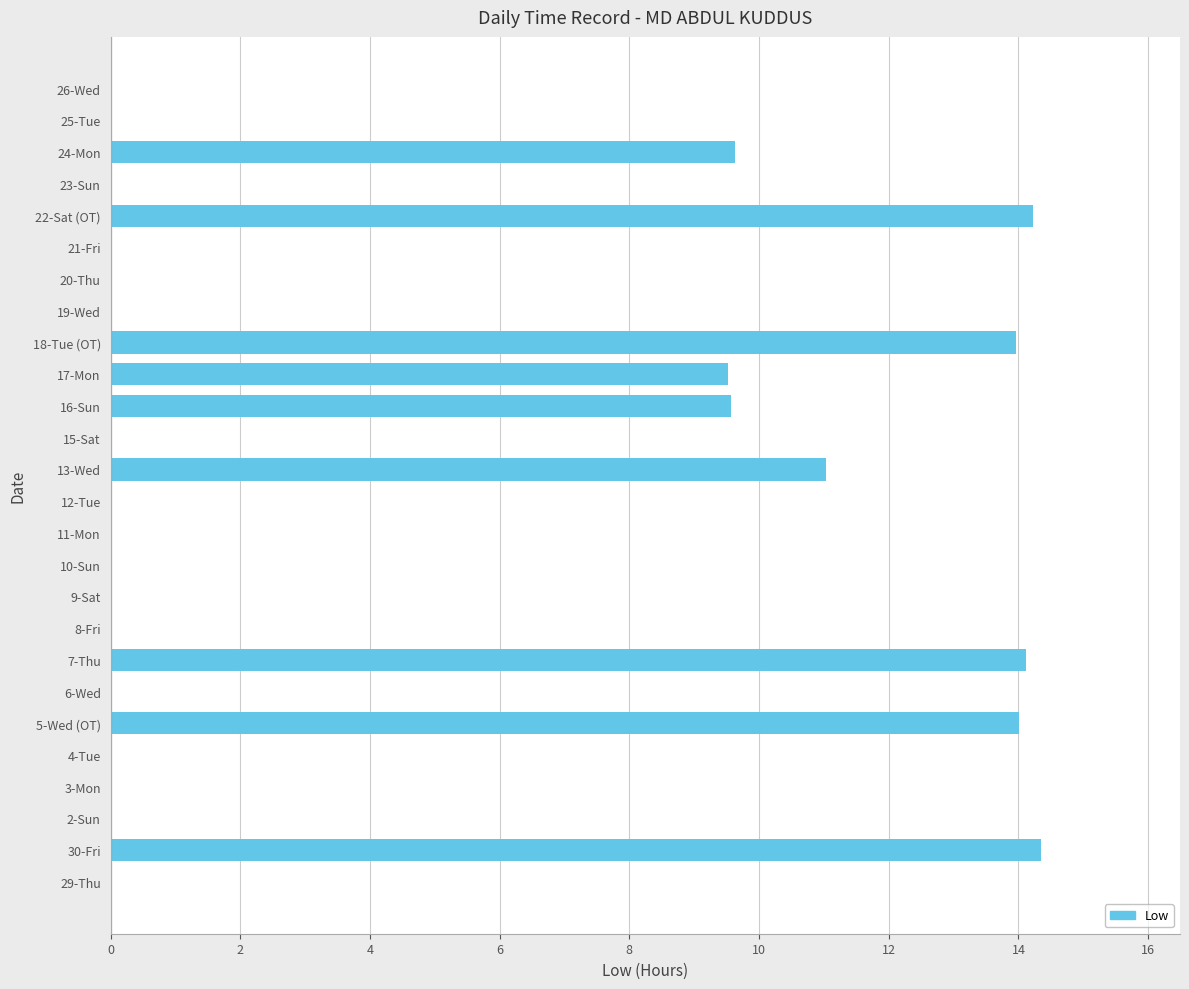

Approximately how many times larger is the value at 22-Sat (OT) compared to 24-Mon?

1.5